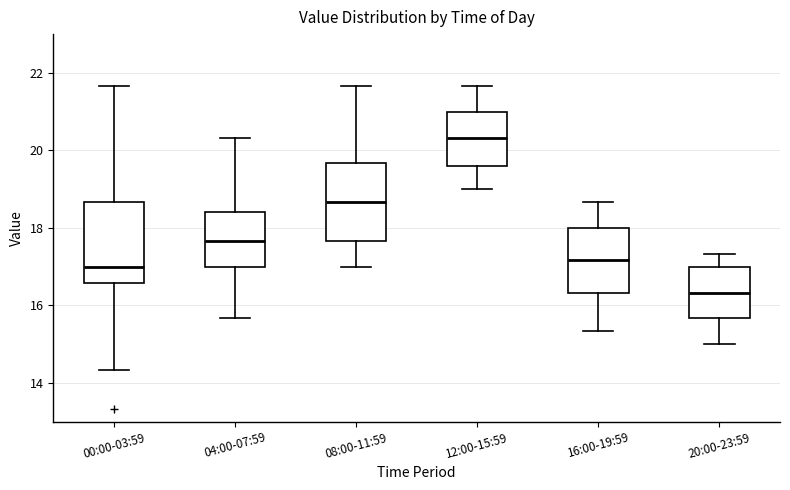

Which box has the highest median line?

12:00-15:59